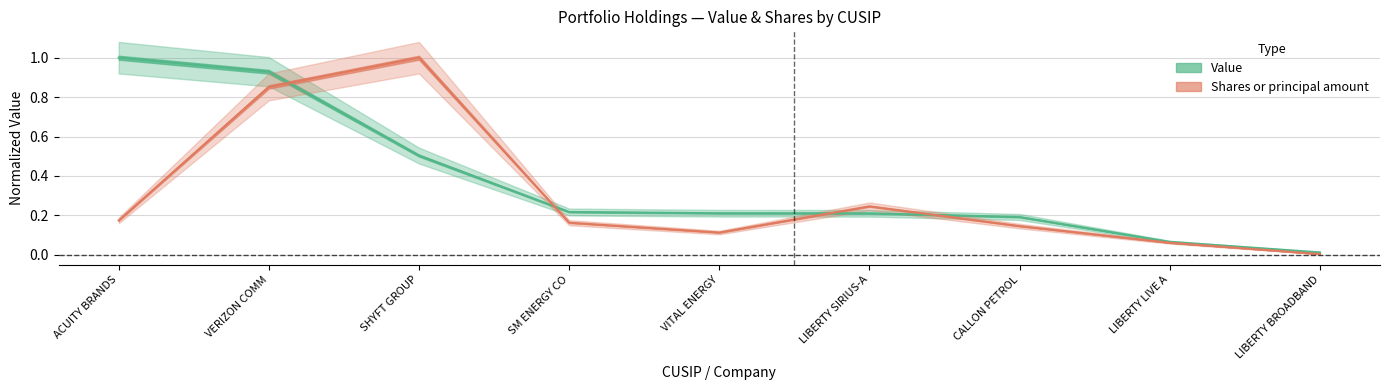

Is this an area chart (filled region under the line)?

No